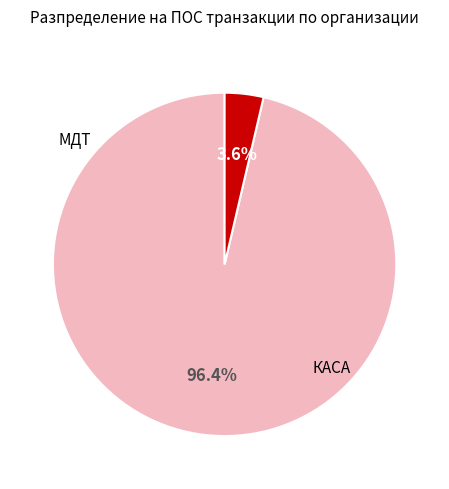

How many slices are in this pie chart?

2